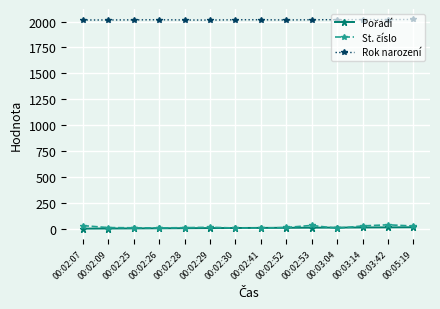

What is the label of the 4th point from the right?

00:03:04